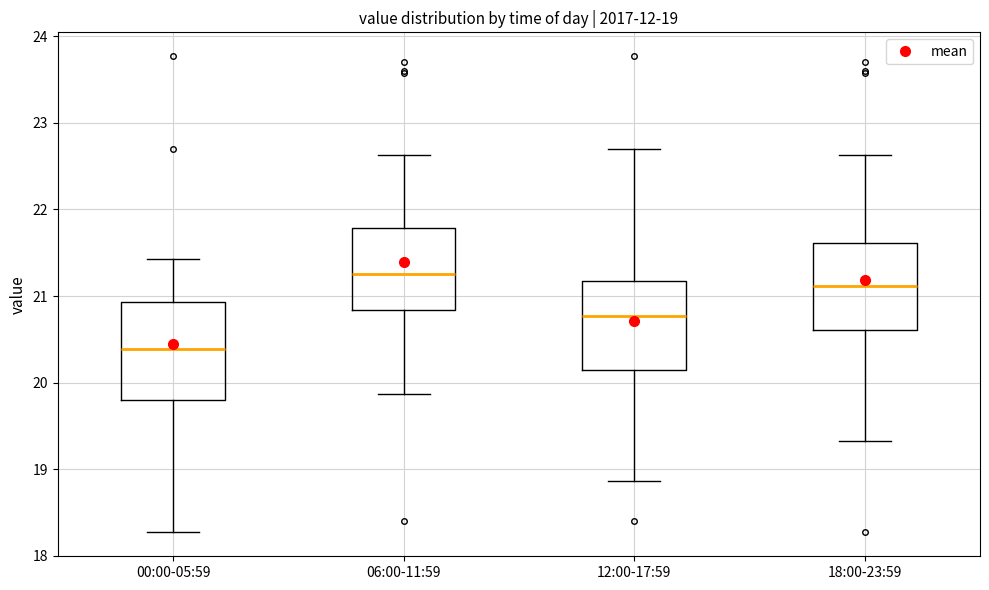

Which box has the lowest median line?

00:00-05:59